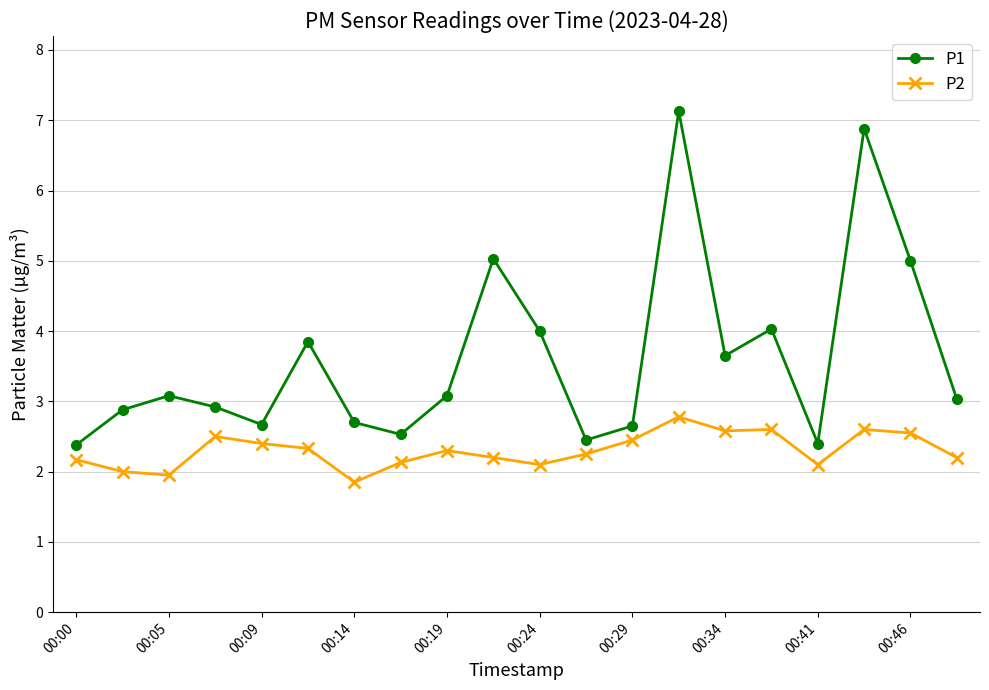

Count the number of categories in the chart.

20